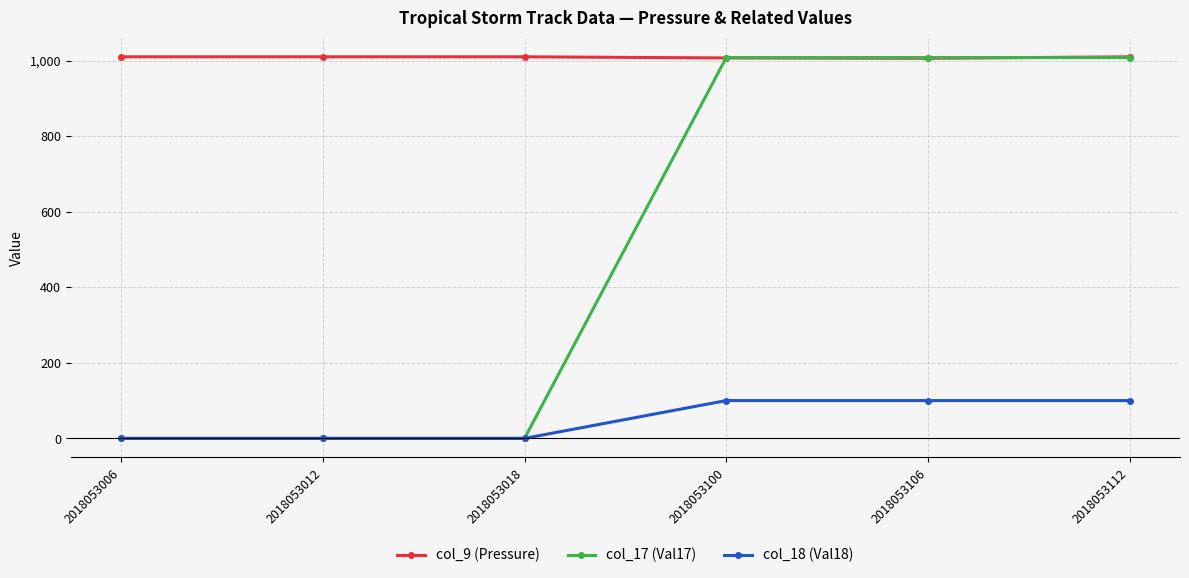

Which series has the largest range (max minus min)?

col_17 (Val17)